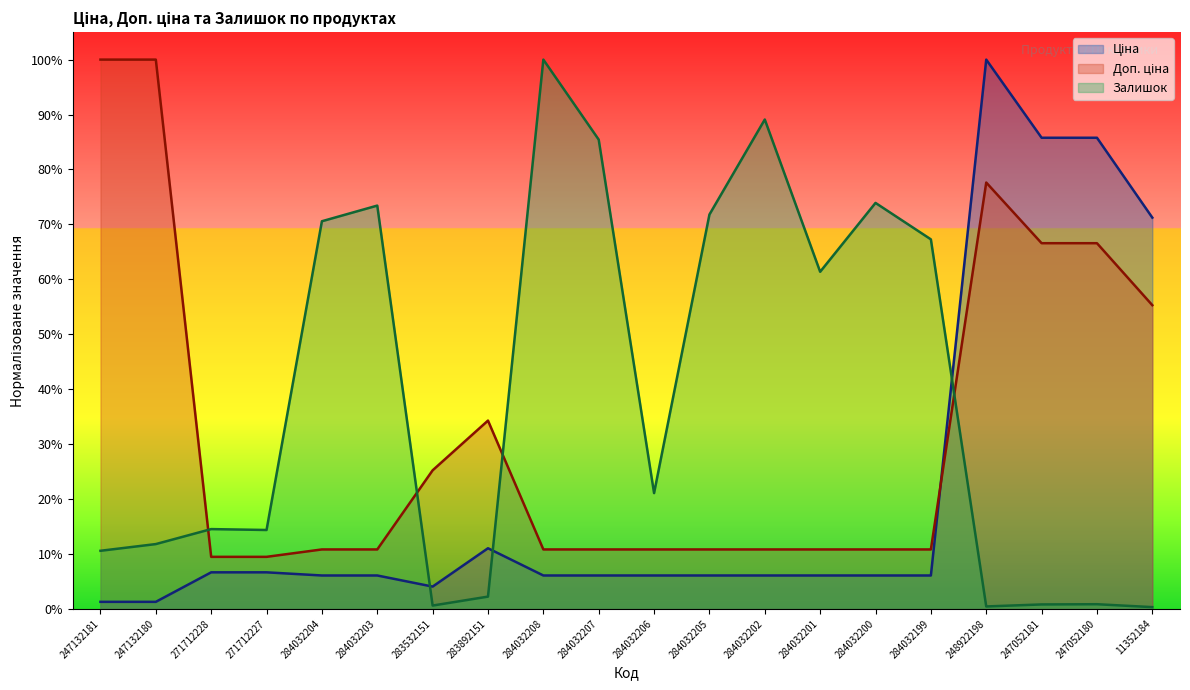

What position from the right is 284032203?

15